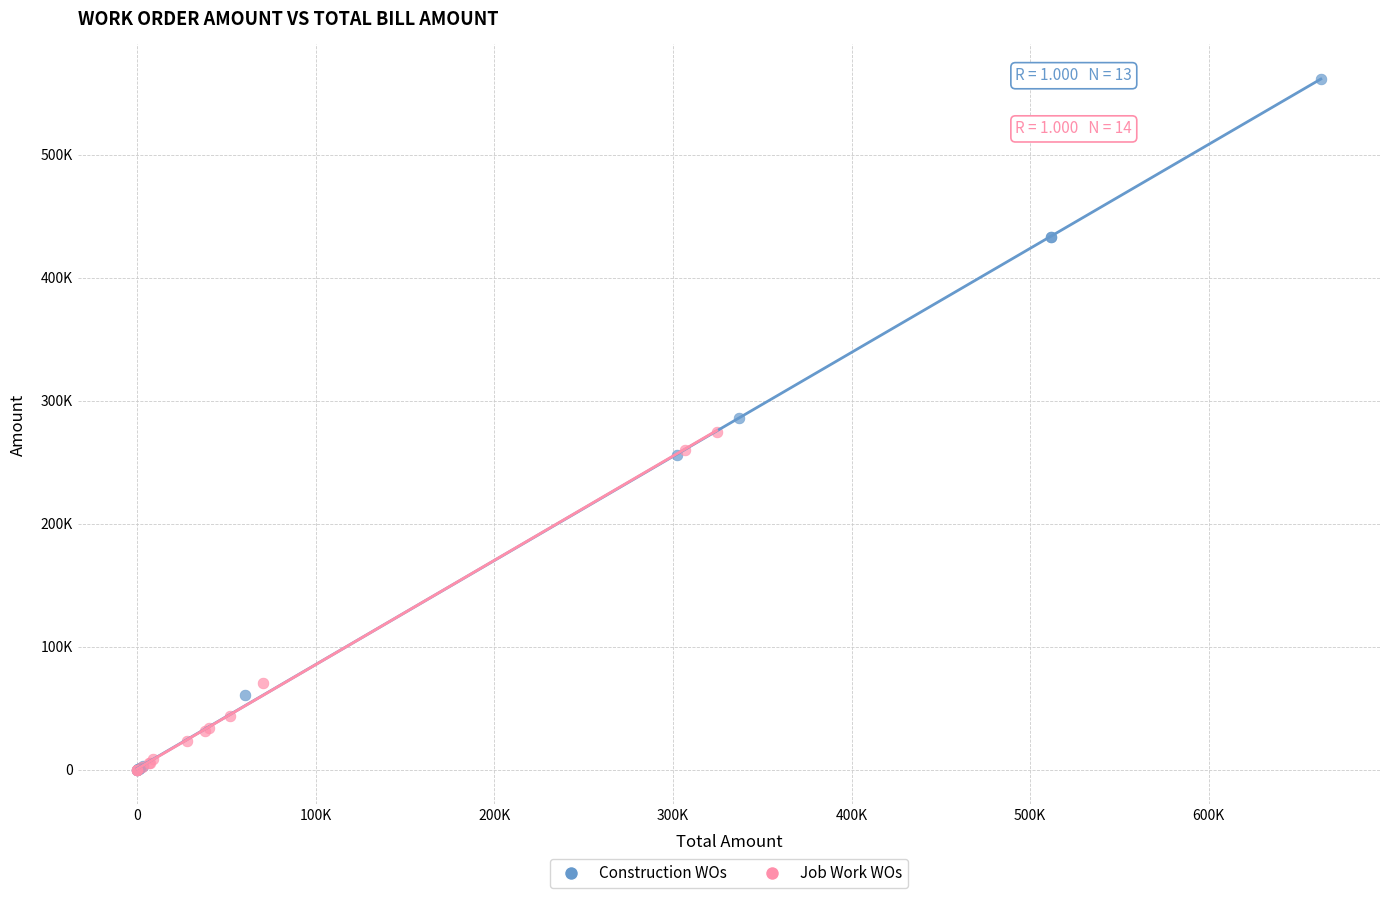

What are all the series names shown in the legend?

Construction WOs, Job Work WOs